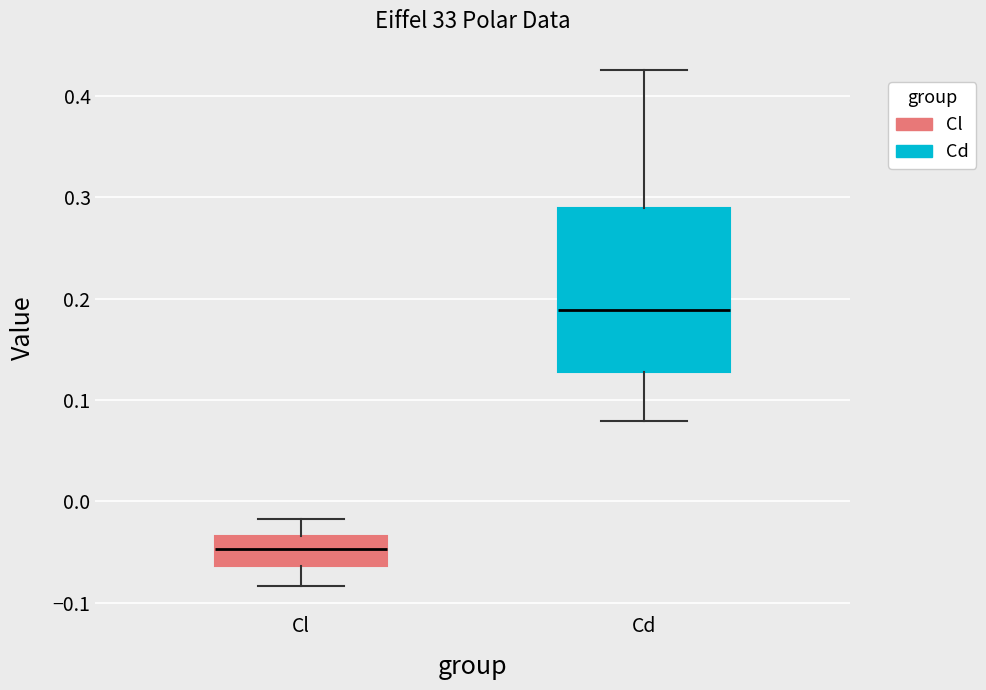

Which box has the lowest median line?

Cl